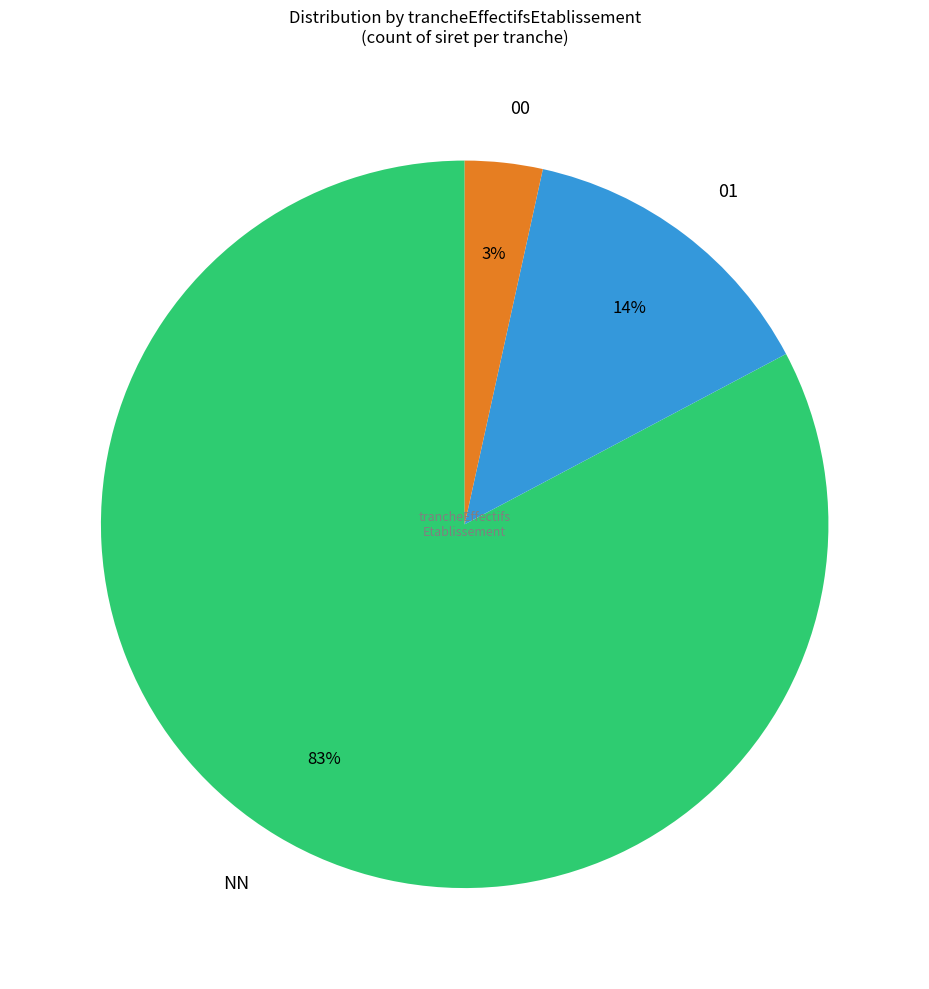

To the nearest percent, what percentage of the pie is 00?

3%